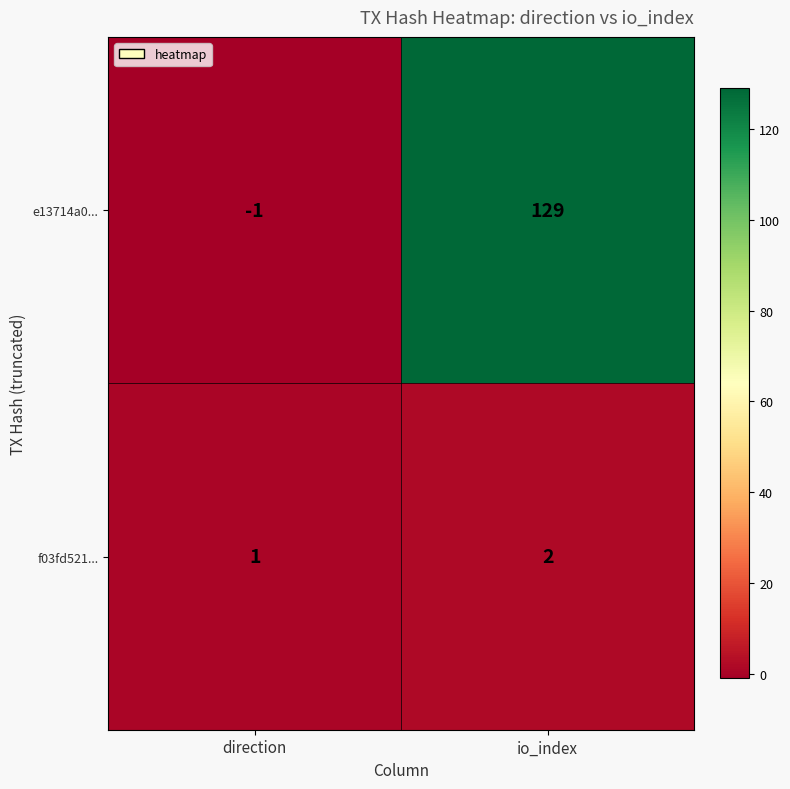

At which category is the sum across all series the highest?

io_index